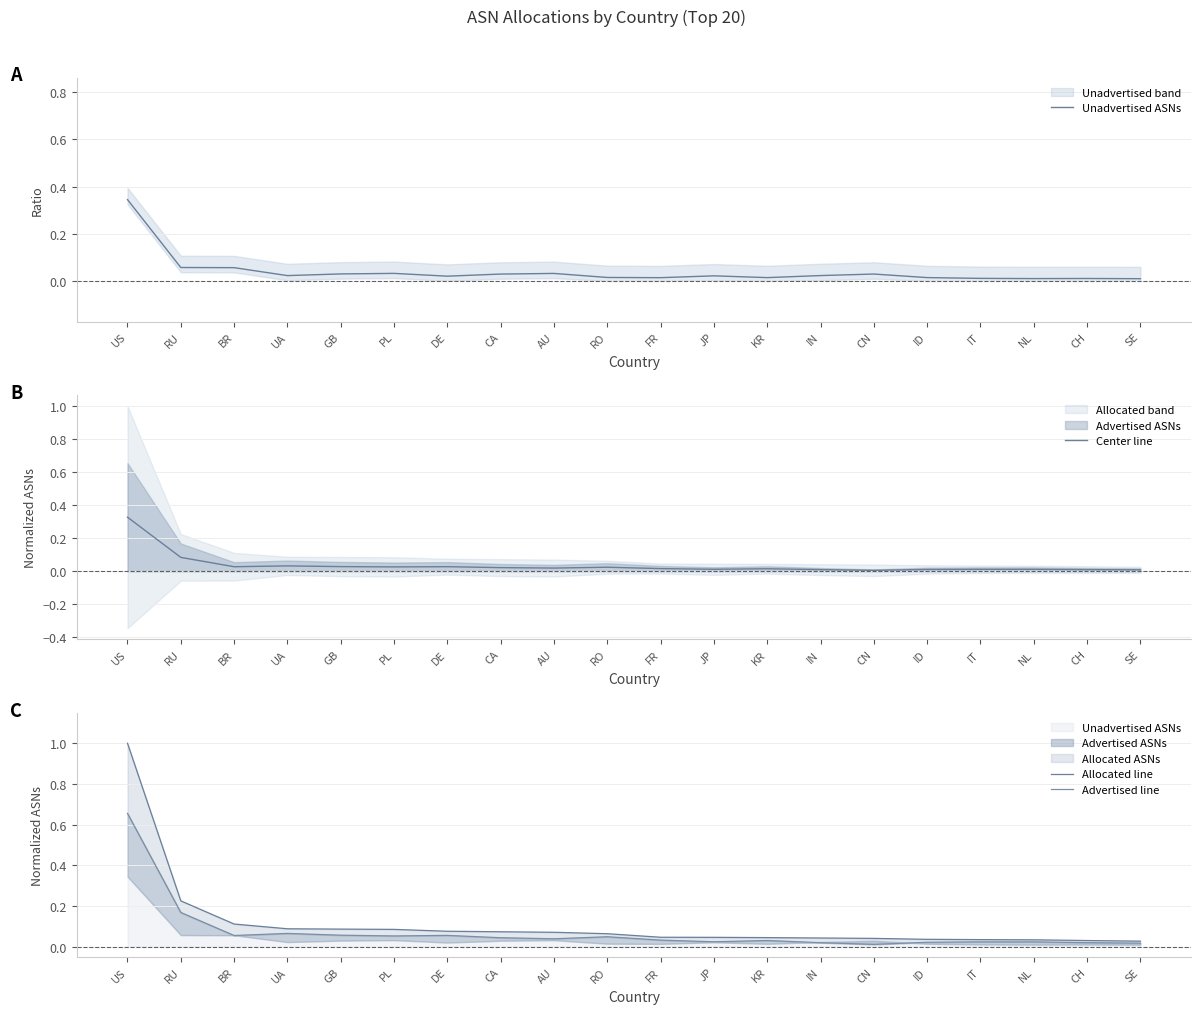

Which category has the highest value in the Center line series?

US